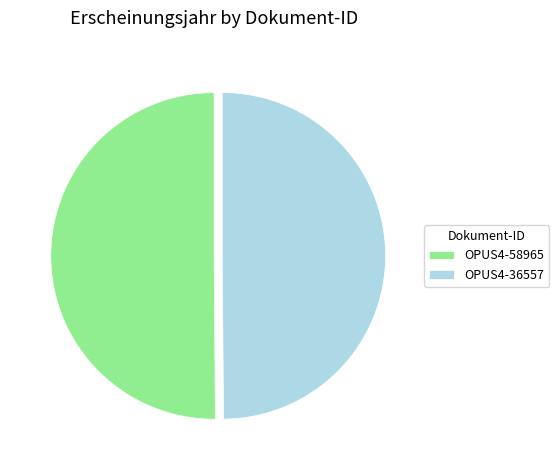

Do OPUS4-36557 and OPUS4-58965 together represent more than half of the pie?

Yes